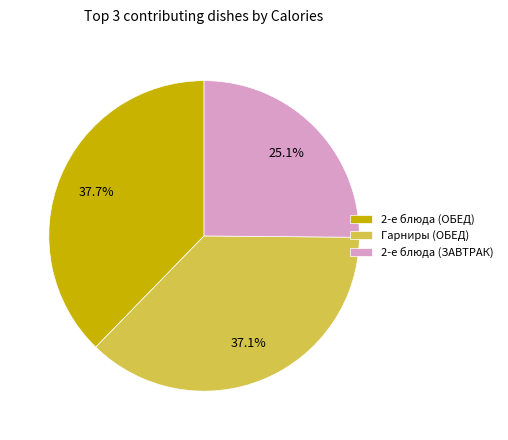

Which slice is the smallest?

2-е блюда (ЗАВТРАК)